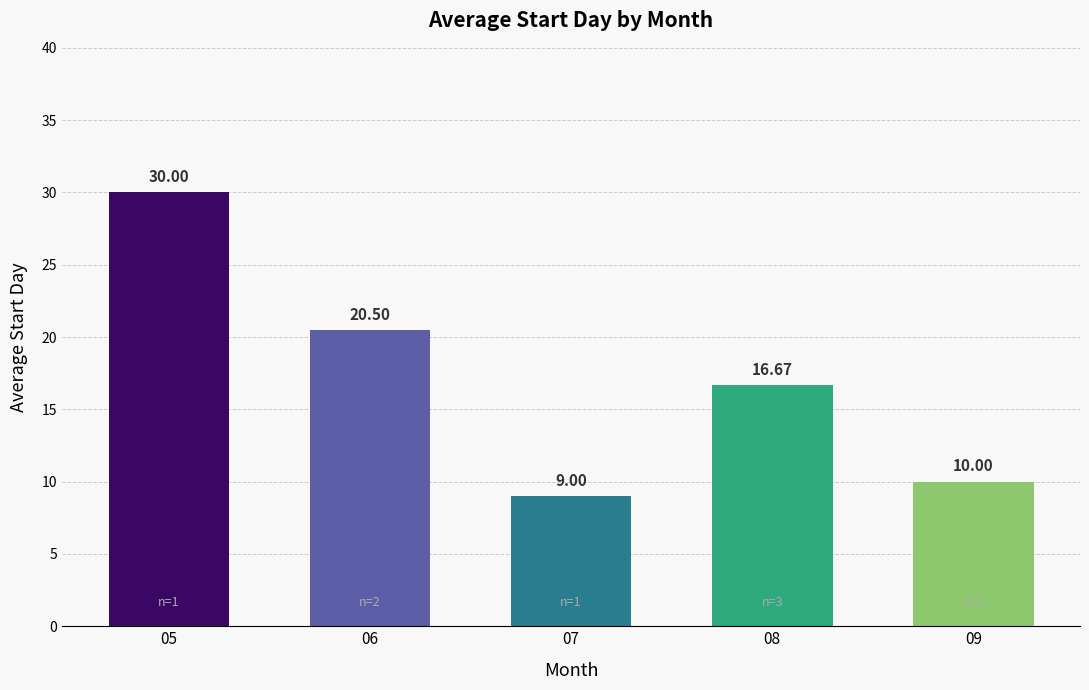

Which category has the highest value across all series?

05